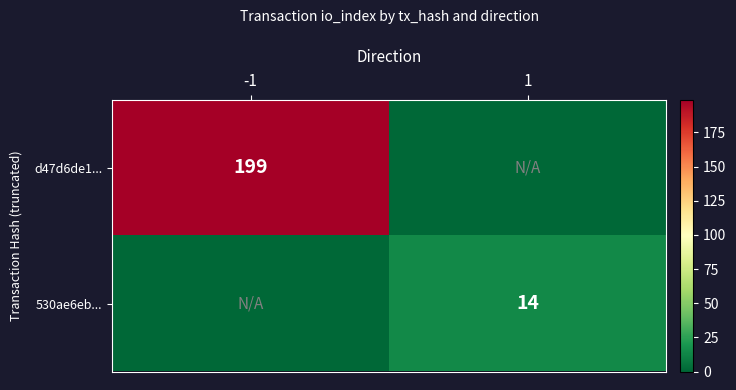

The value of d47d6de1... at -1 is 268. True or false?

False